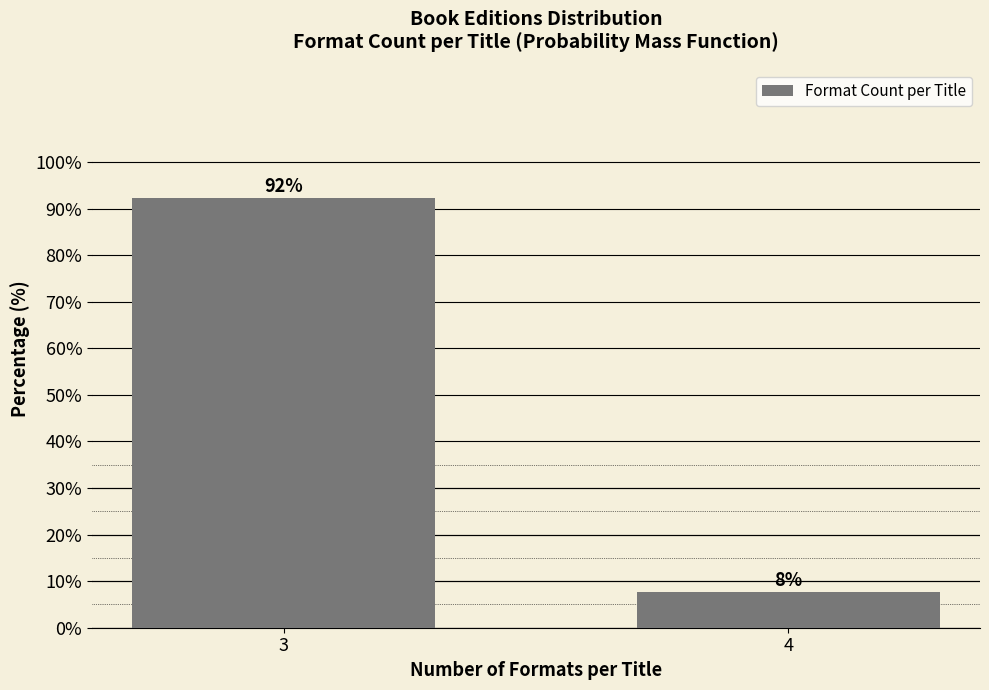

Is it true that the value at 3 is 145.4?

False